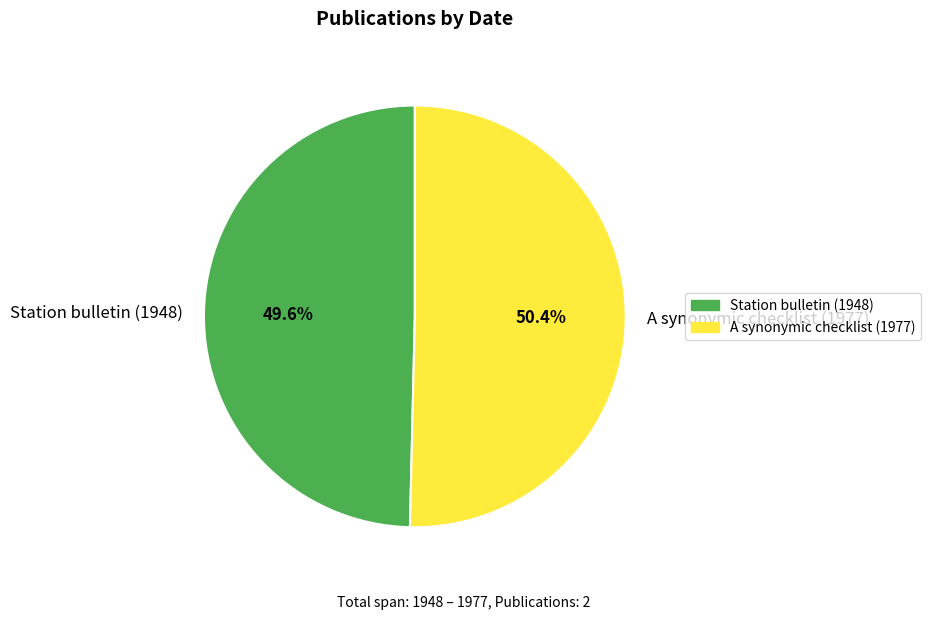

True or false: Station bulletin (1948) accounts for 43% of the total.

False